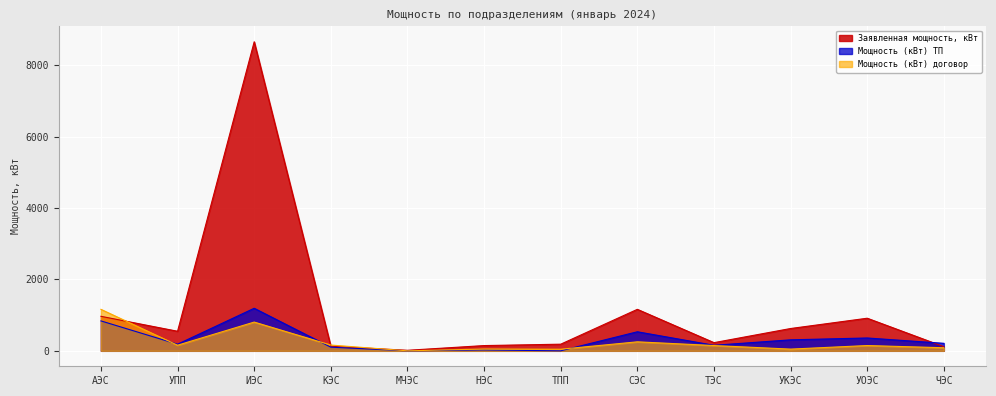

How many times do Мощность (кВт) договор and Заявленная мощность, кВт cross each other?

3